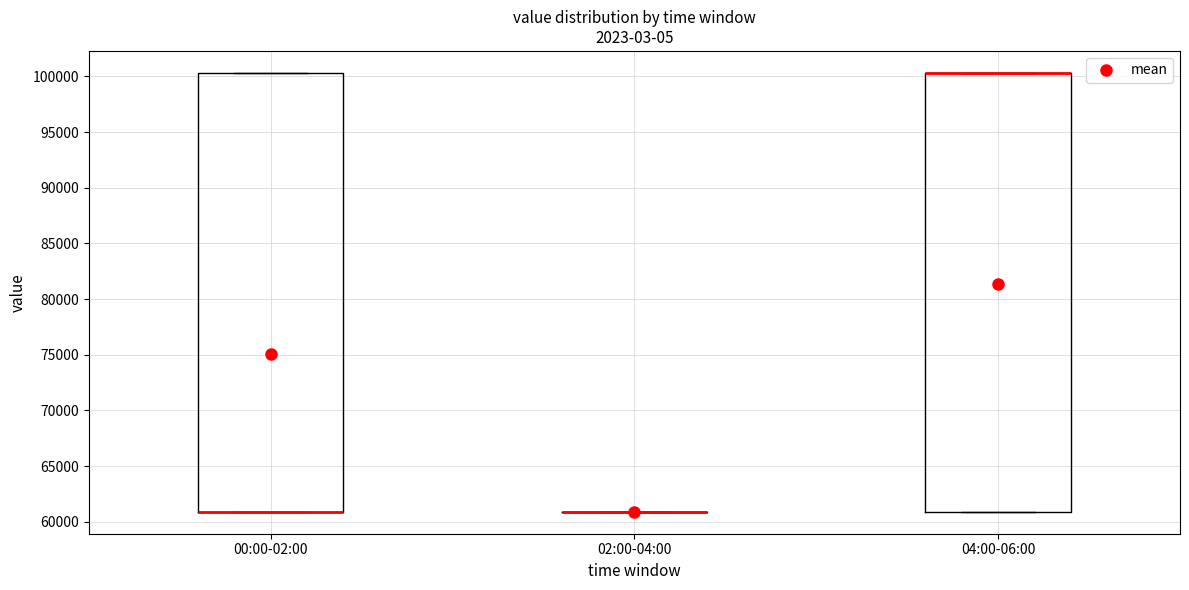

Reading left to right, read every box against the y-axis: the position of its median line, the range the box covers, and the ends of its whiskers. The values are not printed on the chart, so give them approximately, as read against the axis.

00:00-02:00: median 61000 (drawn on the box's lower edge), box 61000 to 100500, whiskers 61000 to 100500
02:00-04:00: box collapsed to a line at 61000, whiskers 61000 to 61000
04:00-06:00: median 100500 (drawn on the box's upper edge), box 61000 to 100500, whiskers 61000 to 100500